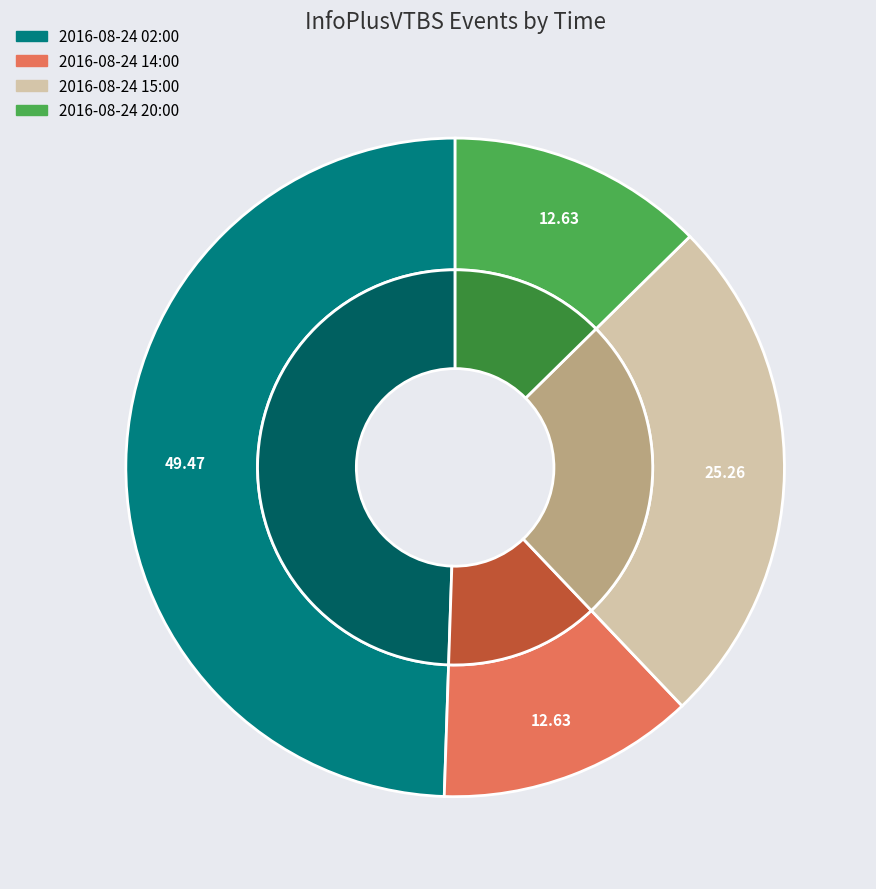

How many segments does this pie chart have?

4